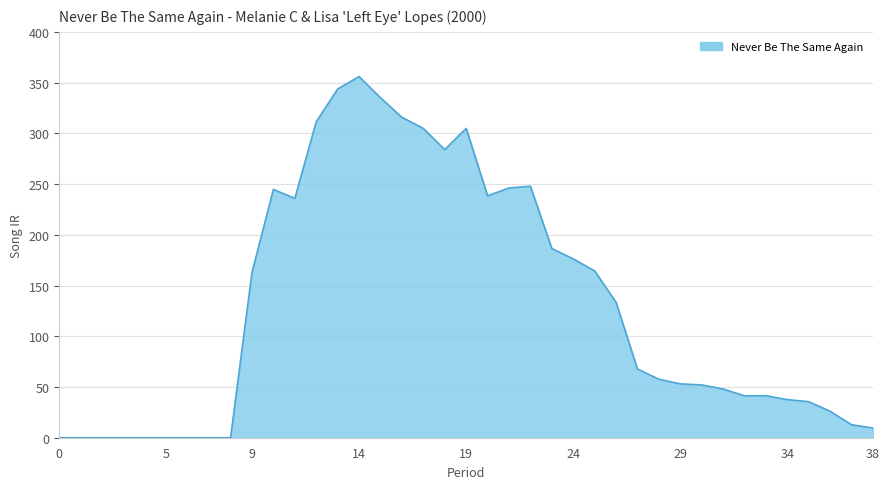

What is the average value?

130.1